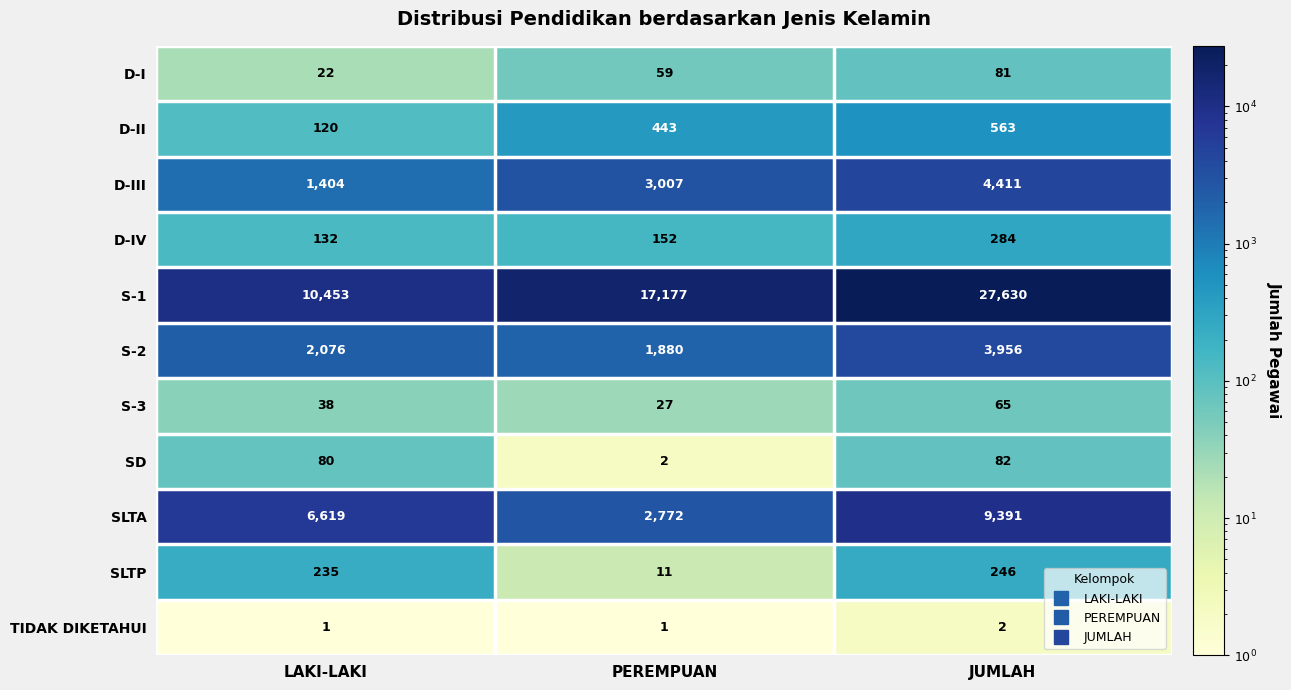

What is the maximum value shown in the chart?

27630